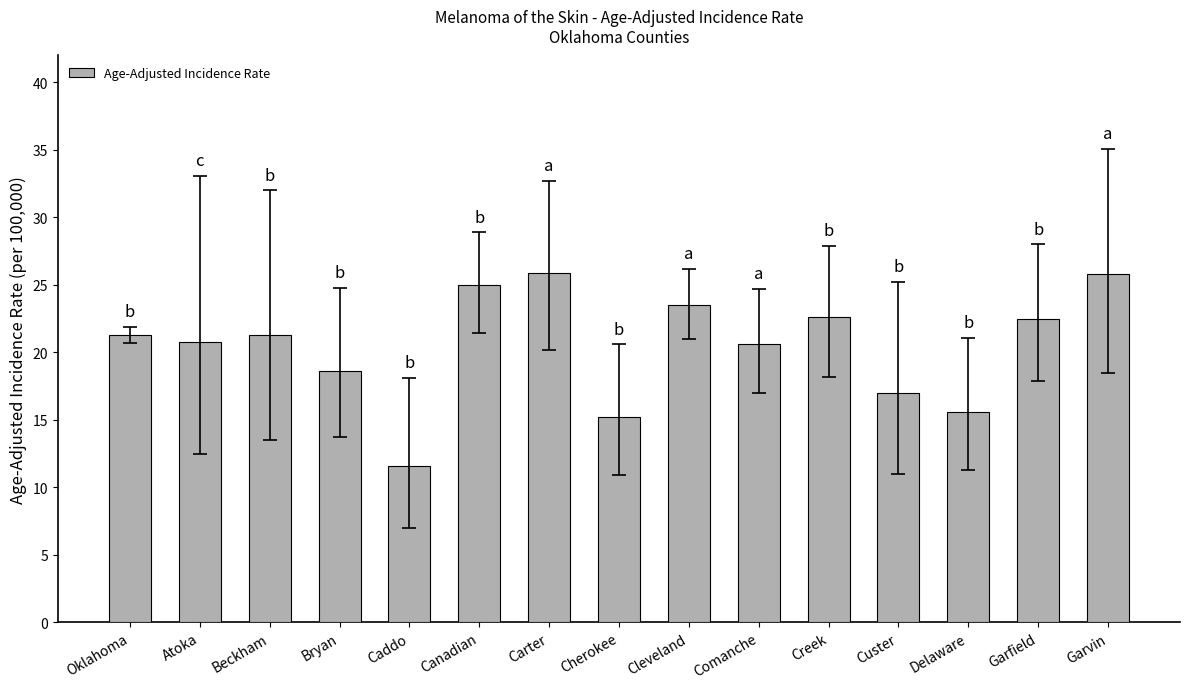

What is the value of the 14th bar from the left?

22.5